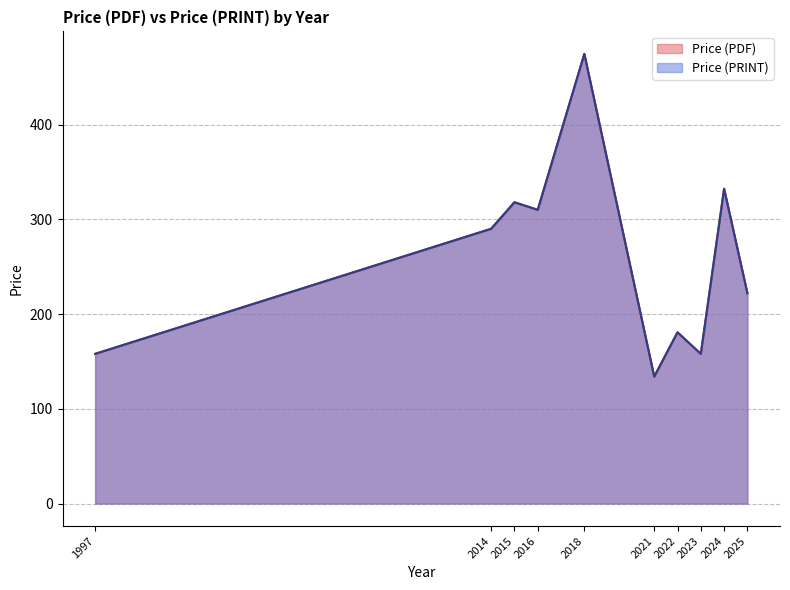

True or false: Price (PRINT) and Price (PDF) cross at least once.

False